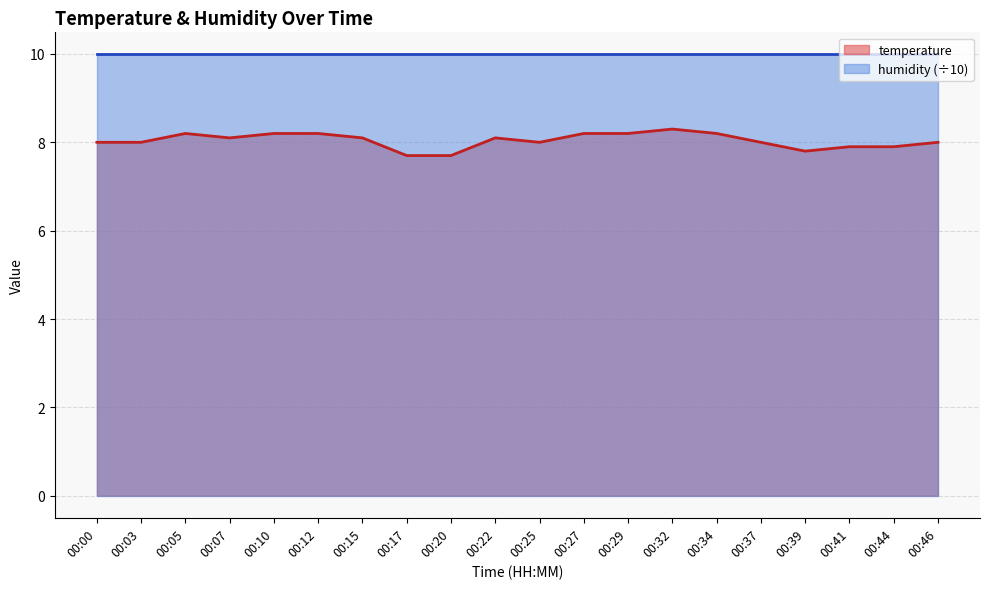

How many lines are shown in the chart?

2